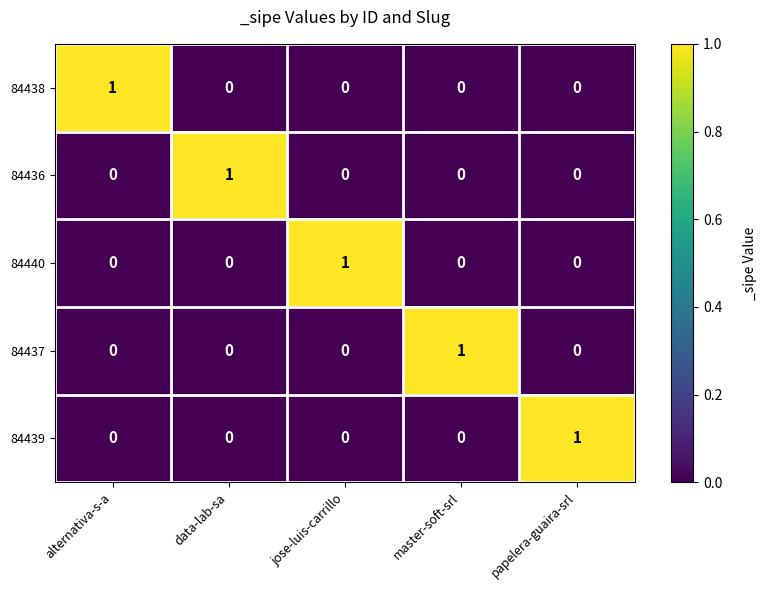

How many data points does each series have?

5